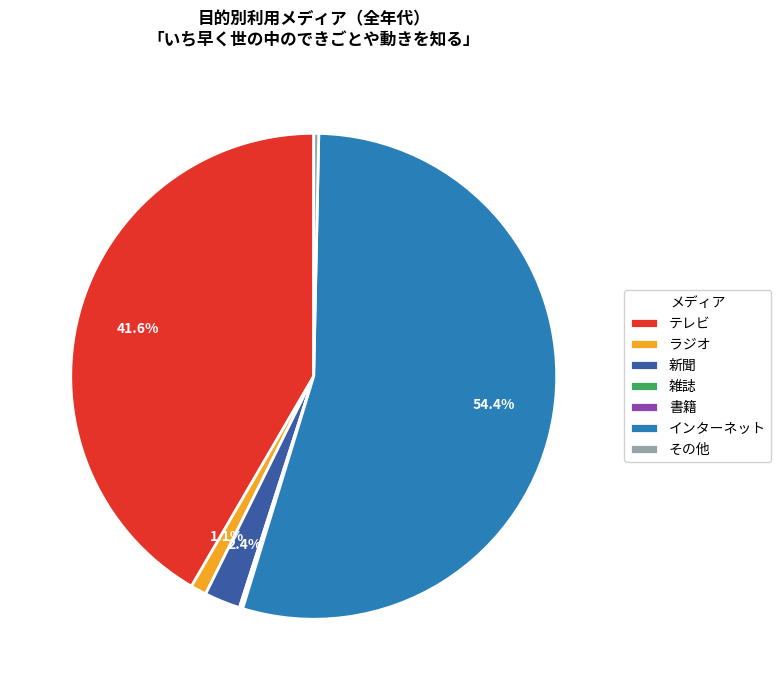

What is the total percentage of ラジオ and テレビ?

42.7%